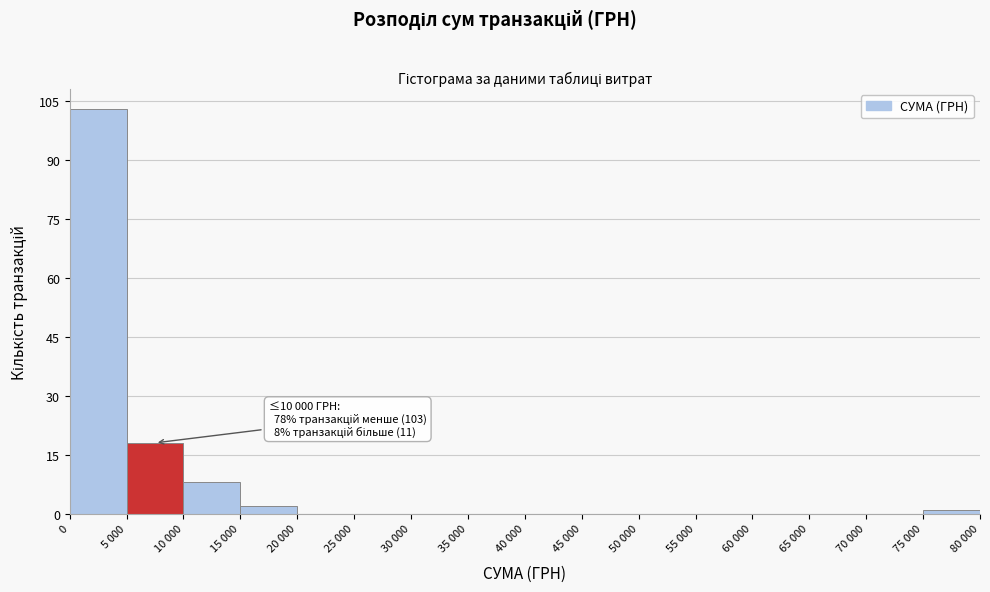

Reading left to right, what are all the values shown in this chart?

0=103	5 000=18	10 000=8	15 000=2	20 000=0	25 000=0	30 000=0	35 000=0	40 000=0	45 000=0	50 000=0	55 000=0	60 000=0	65 000=0	70 000=0	75 000=1